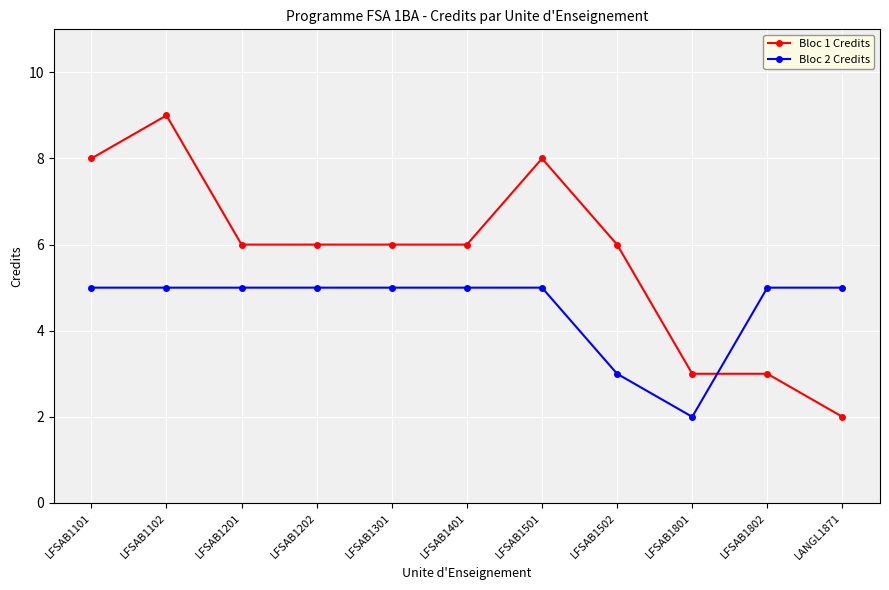

At which label does Bloc 1 Credits first exceed 6?

LFSAB1101